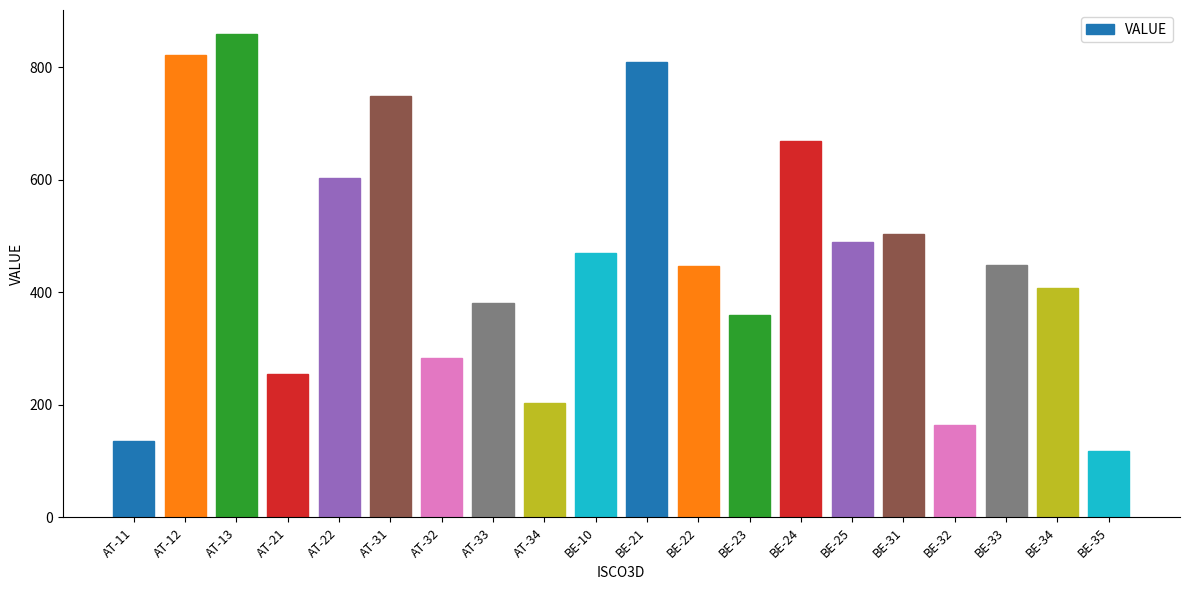

The value at AT-31 is 750.0. True or false?

True